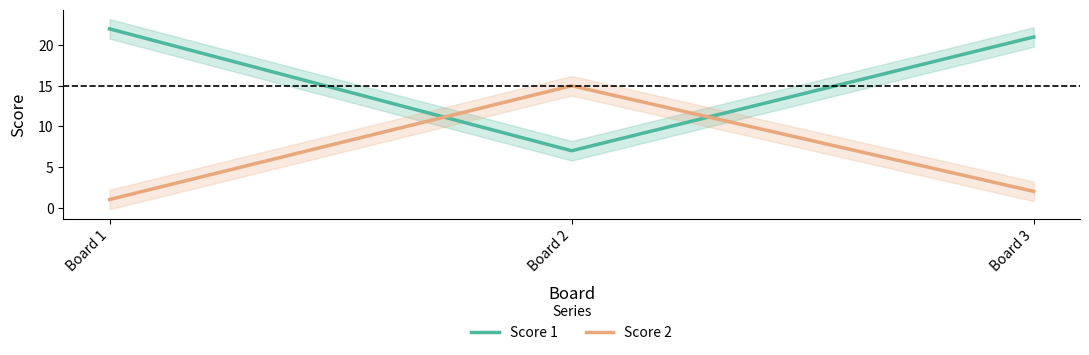

Is it true that Score 2 equals 2 at Board 3?

True